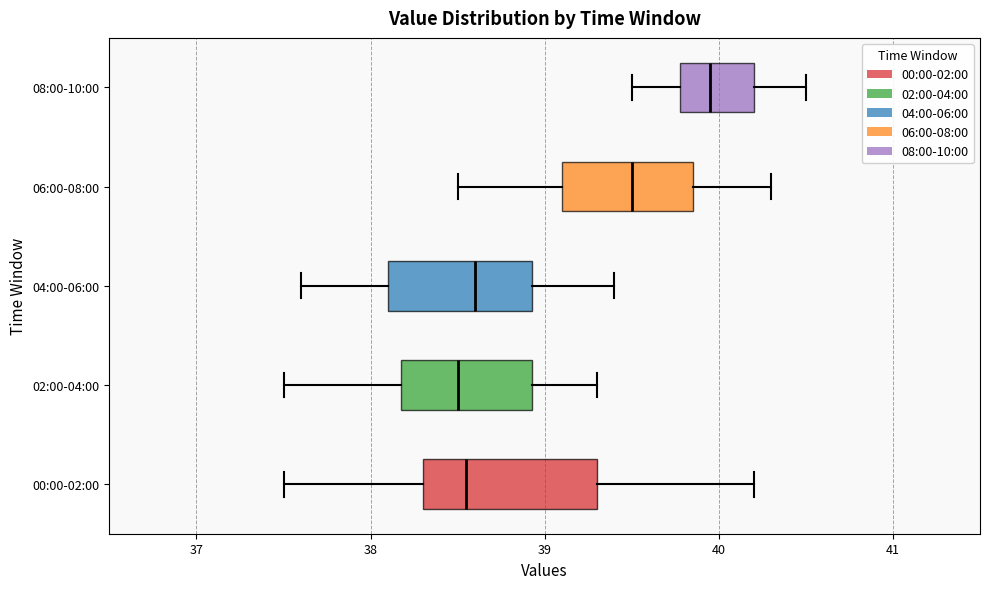

Reading bottom to top, read every box against the x-axis: the position of its median line, the range the box covers, and the ends of its whiskers. The values are not printed on the chart, so give them approximately, as read against the axis.

00:00-02:00: median 38.6, box 38.3 to 39.3, whiskers 37.5 to 40.2
02:00-04:00: median 38.5, box 38.2 to 38.9, whiskers 37.5 to 39.3
04:00-06:00: median 38.6, box 38.1 to 38.9, whiskers 37.6 to 39.4
06:00-08:00: median 39.5, box 39.1 to 39.9, whiskers 38.5 to 40.3
08:00-10:00: median 40.0, box 39.8 to 40.2, whiskers 39.5 to 40.5